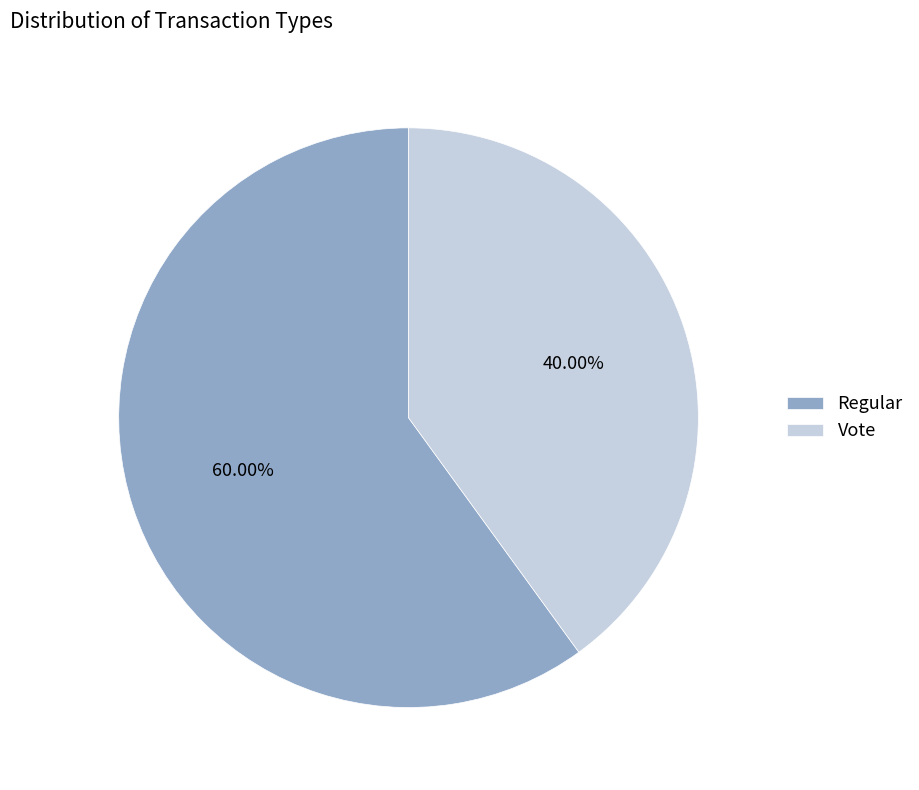

What portion of the pie excludes Regular?

40.0%